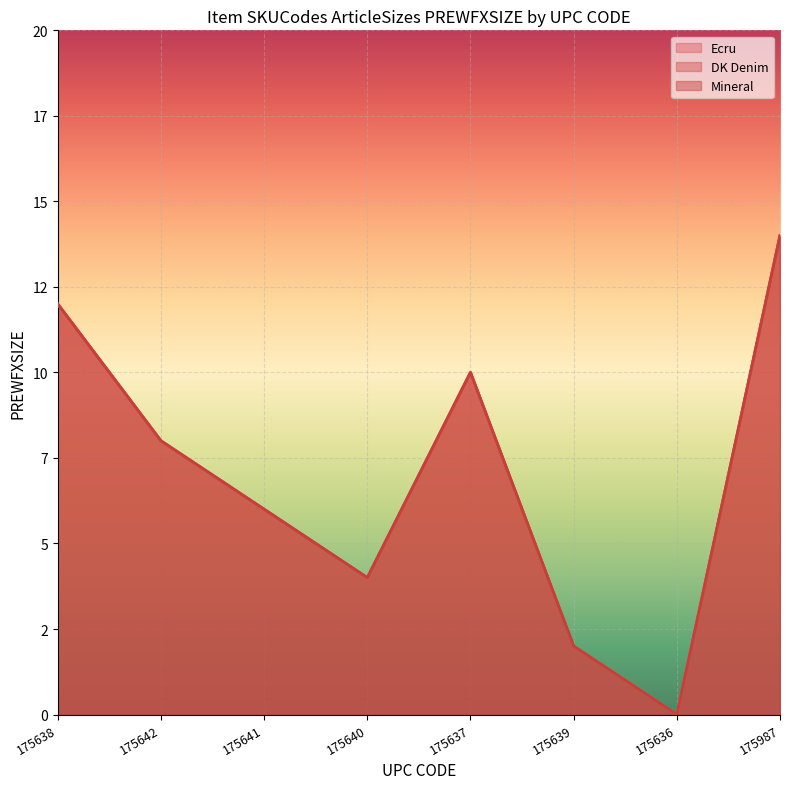

True or false: Mineral has a value of 3 at 175987.

False